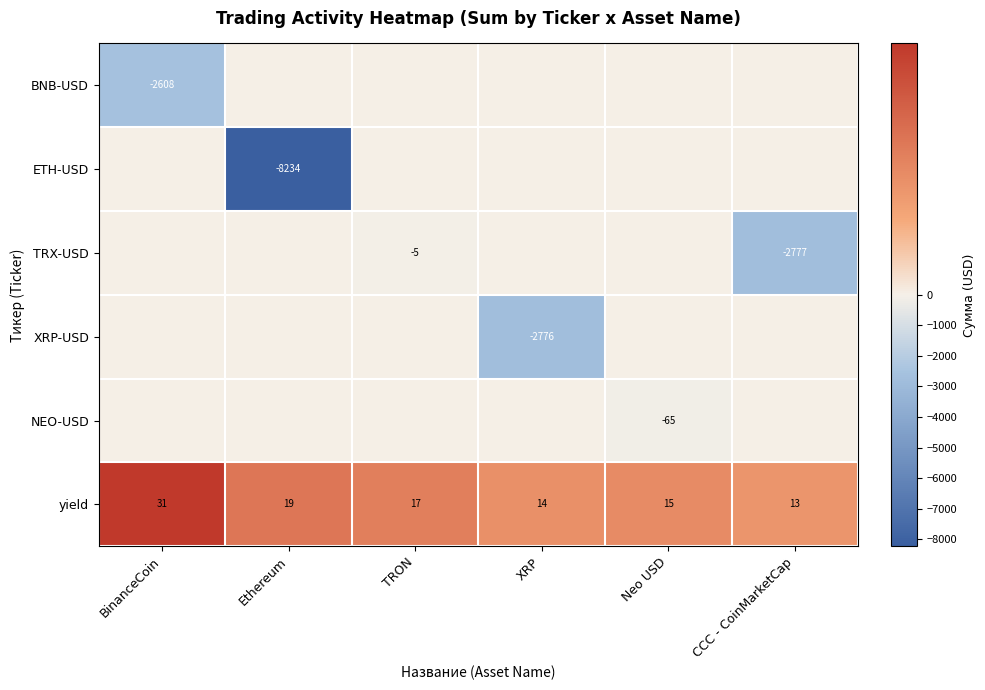

Rank the categories by yield value from highest to lowest.

BinanceCoin, Ethereum, TRON, Neo USD, XRP, CCC - CoinMarketCap